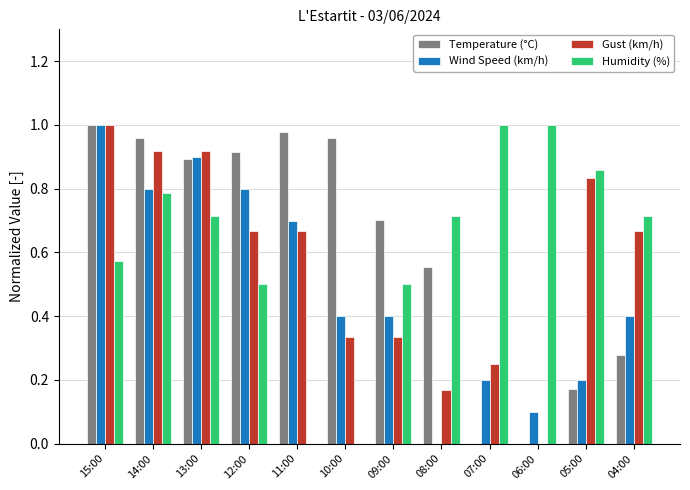

What are all the series names shown in the legend?

Temperature (°C), Wind Speed (km/h), Gust (km/h), Humidity (%)